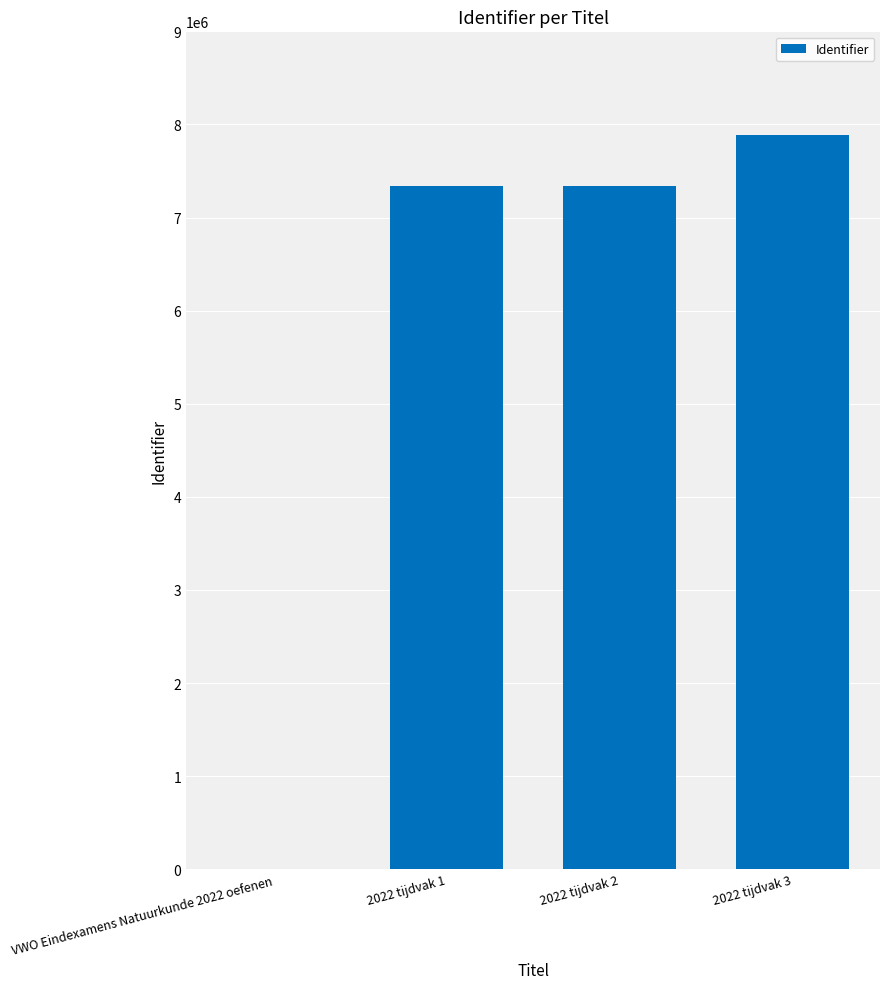

How many positive values are there?

3